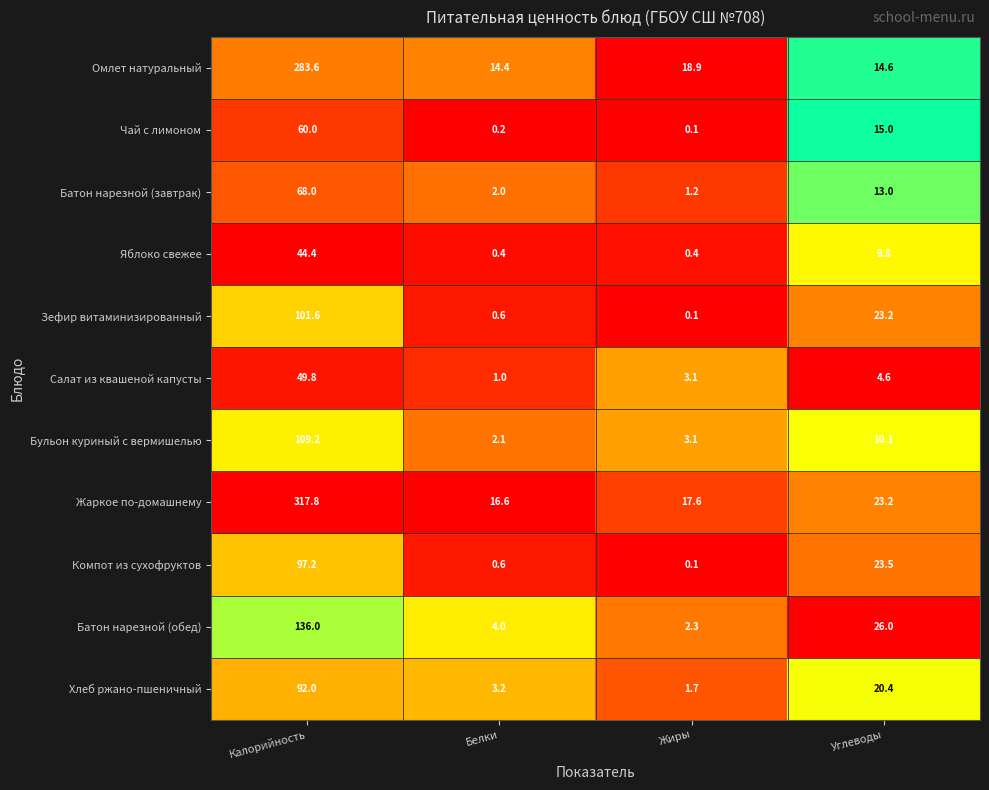

What is the difference between the Салат из квашеной капусты values at Белки and Углеводы?

3.6